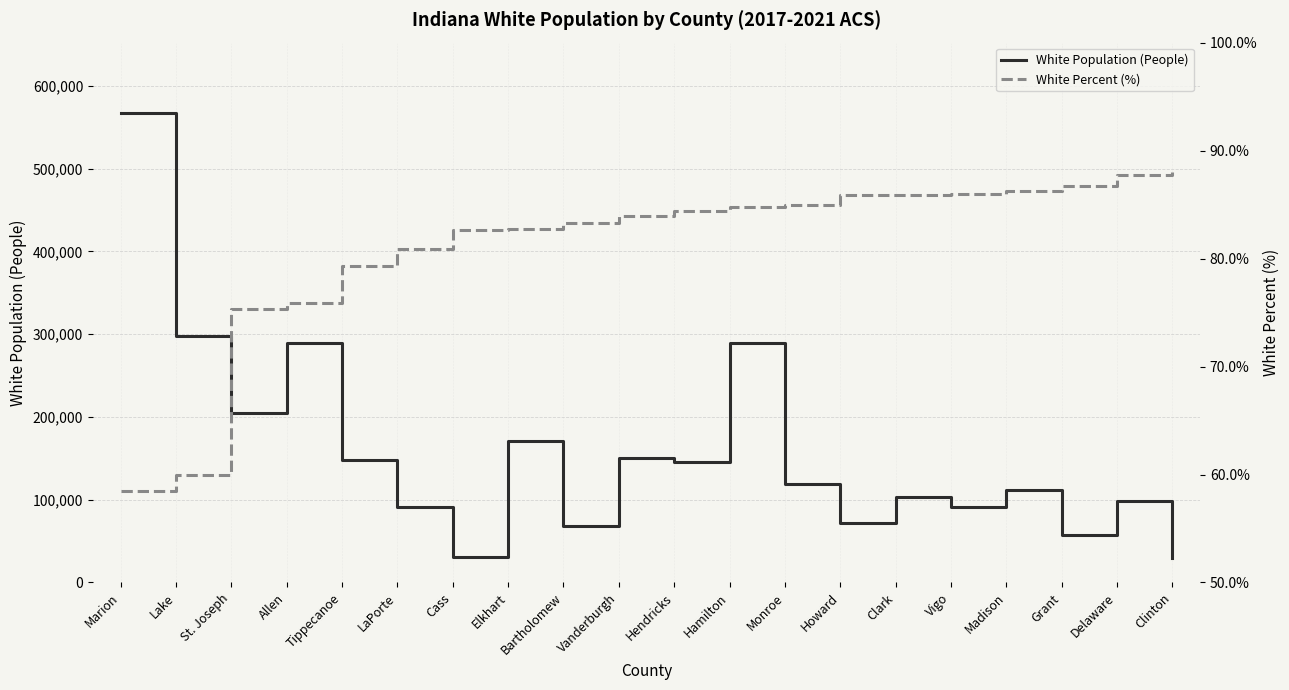

Reading left to right, transcribe all the data shown in this chart.

White Population (People): Marion=567024.0	Lake=297799.0	St. Joseph=204891.0	Allen=289863.0	Tippecanoe=147472.0	LaPorte=90806.0	Cass=31319.0	Elkhart=170653.0	Bartholomew=68104.0	Vanderburgh=150782.0	Hendricks=145251.0	Hamilton=289602.0	Monroe=119185.0	Howard=71588.0	Clark=103249.0	Vigo=91599.0	Madison=112268.0	Grant=57910.0	Delaware=98639.0	Clinton=29061.0
White Percent (%): Marion=58.5	Lake=60.0	St. Joseph=75.3	Allen=75.9	Tippecanoe=79.3	LaPorte=80.9	Cass=82.6	Elkhart=82.7	Bartholomew=83.3	Vanderburgh=83.9	Hendricks=84.4	Hamilton=84.8	Monroe=85.0	Howard=85.9	Clark=85.9	Vigo=86.0	Madison=86.3	Grant=86.7	Delaware=87.7	Clinton=88.0